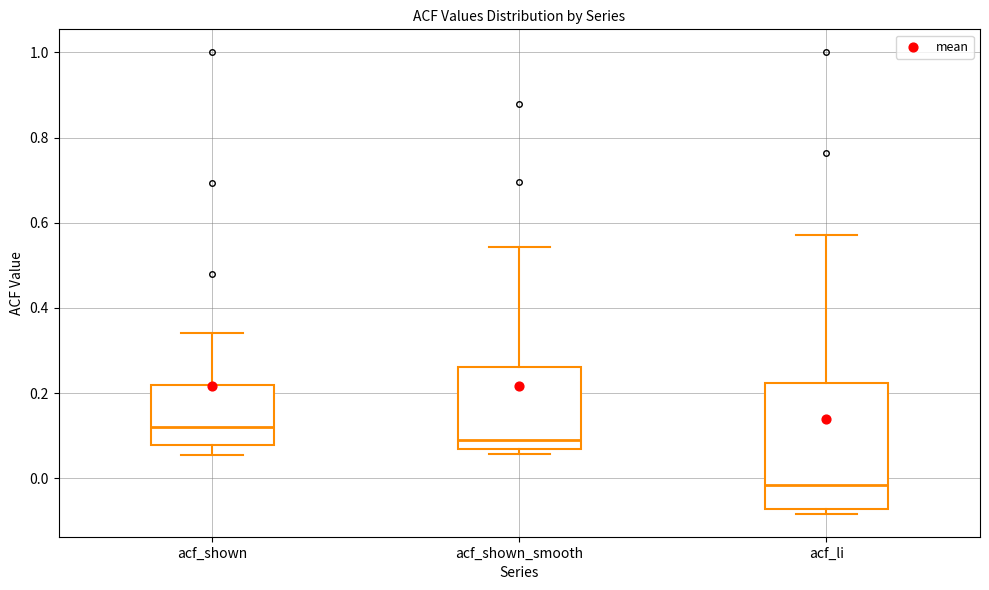

Reading left to right, read every box against the y-axis: the position of its median line, the range the box covers, and the ends of its whiskers. The values are not printed on the chart, so give them approximately, as read against the axis.

acf_shown: median 0.12, box 0.08 to 0.22, whiskers 0.06 to 0.34
acf_shown_smooth: median 0.08, box 0.06 to 0.26, whiskers 0.06 (just below the box's lower edge) to 0.54
acf_li: median -0.02, box -0.08 to 0.22, whiskers -0.08 (just below the box's lower edge) to 0.58